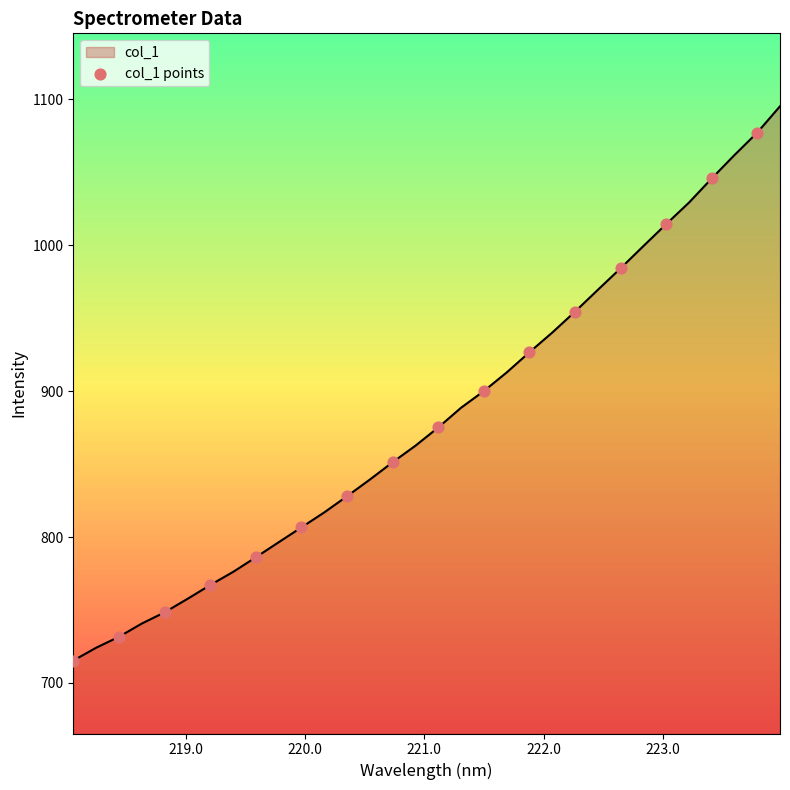

What is the smallest value displayed?

715.3